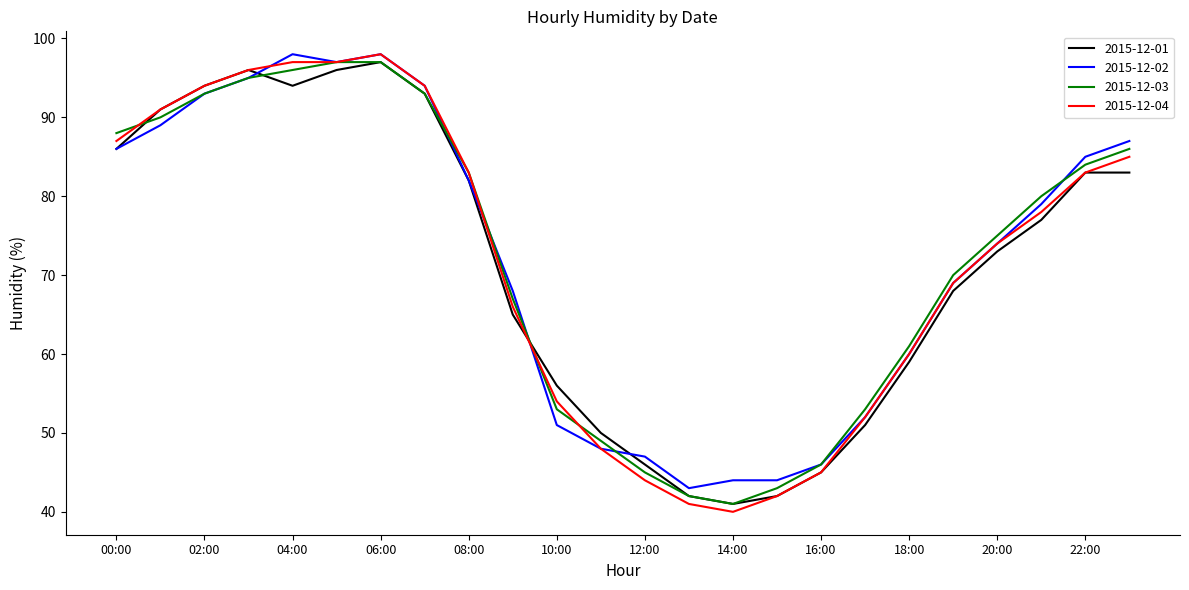

Which series has the largest range (max minus min)?

2015-12-04